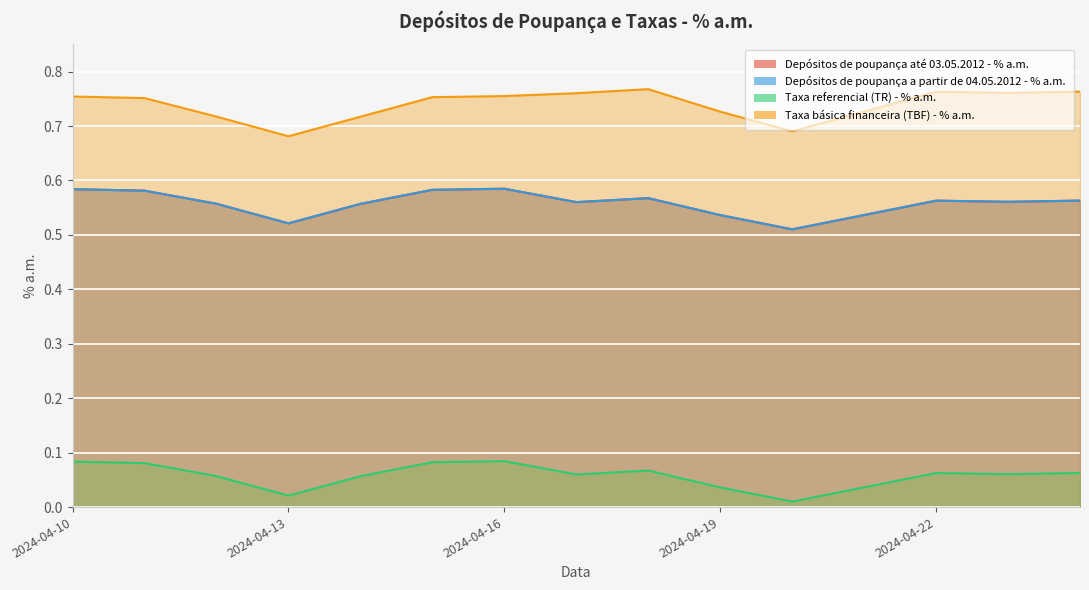

Reading left to right, what are all the values shown in this chart?

Depósitos de poupança até 03.05.2012 - % a.m.: 2024-04-10=0.6	2024-04-11=0.6	2024-04-12=0.6	2024-04-13=0.5	2024-04-14=0.6	2024-04-15=0.6	2024-04-16=0.6	2024-04-17=0.6	2024-04-18=0.6	2024-04-19=0.5	2024-04-20=0.5	2024-04-21=0.5	2024-04-22=0.6	2024-04-23=0.6	2024-04-24=0.6
Depósitos de poupança a partir de 04.05.2012 - % a.m.: 2024-04-10=0.6	2024-04-11=0.6	2024-04-12=0.6	2024-04-13=0.5	2024-04-14=0.6	2024-04-15=0.6	2024-04-16=0.6	2024-04-17=0.6	2024-04-18=0.6	2024-04-19=0.5	2024-04-20=0.5	2024-04-21=0.5	2024-04-22=0.6	2024-04-23=0.6	2024-04-24=0.6
Taxa referencial (TR) - % a.m.: 2024-04-10=0.1	2024-04-11=0.1	2024-04-12=0.1	2024-04-13=0.0	2024-04-14=0.1	2024-04-15=0.1	2024-04-16=0.1	2024-04-17=0.1	2024-04-18=0.1	2024-04-19=0.0	2024-04-20=0.0	2024-04-21=0.0	2024-04-22=0.1	2024-04-23=0.1	2024-04-24=0.1
Taxa básica financeira (TBF) - % a.m.: 2024-04-10=0.8	2024-04-11=0.8	2024-04-12=0.7	2024-04-13=0.7	2024-04-14=0.7	2024-04-15=0.8	2024-04-16=0.8	2024-04-17=0.8	2024-04-18=0.8	2024-04-19=0.7	2024-04-20=0.7	2024-04-21=0.7	2024-04-22=0.8	2024-04-23=0.8	2024-04-24=0.8